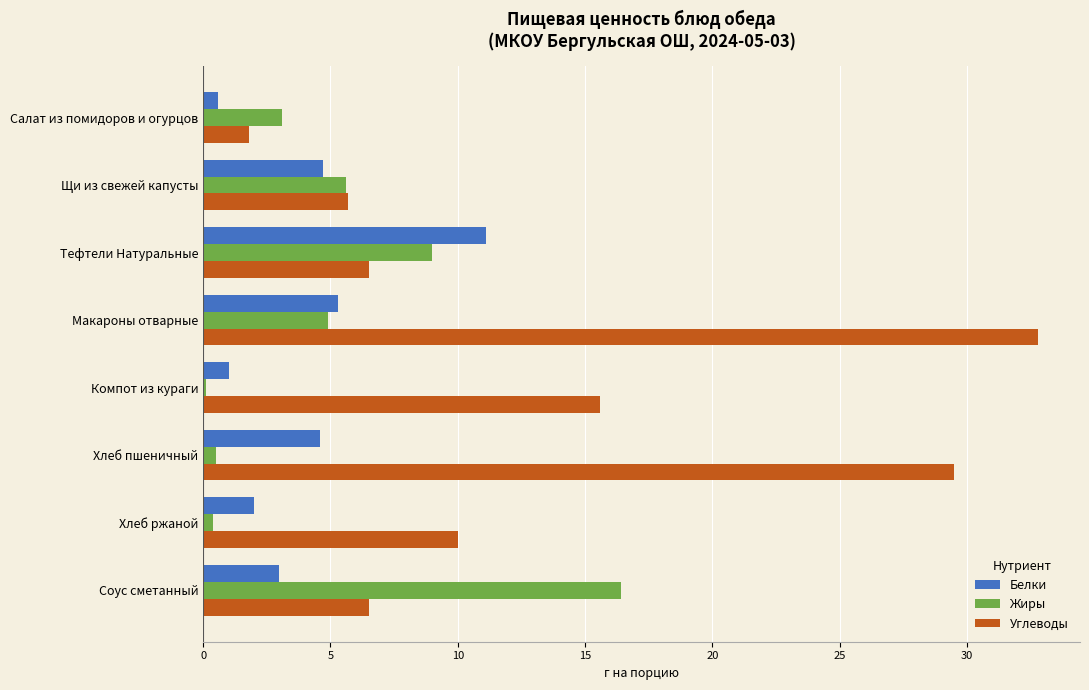

What is the average value of the Жиры series?

5.0